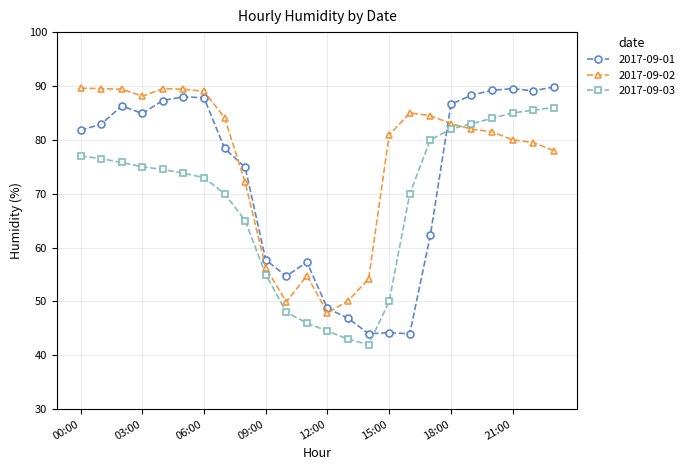

What is the highest value of the 2017-09-02 series?

89.6